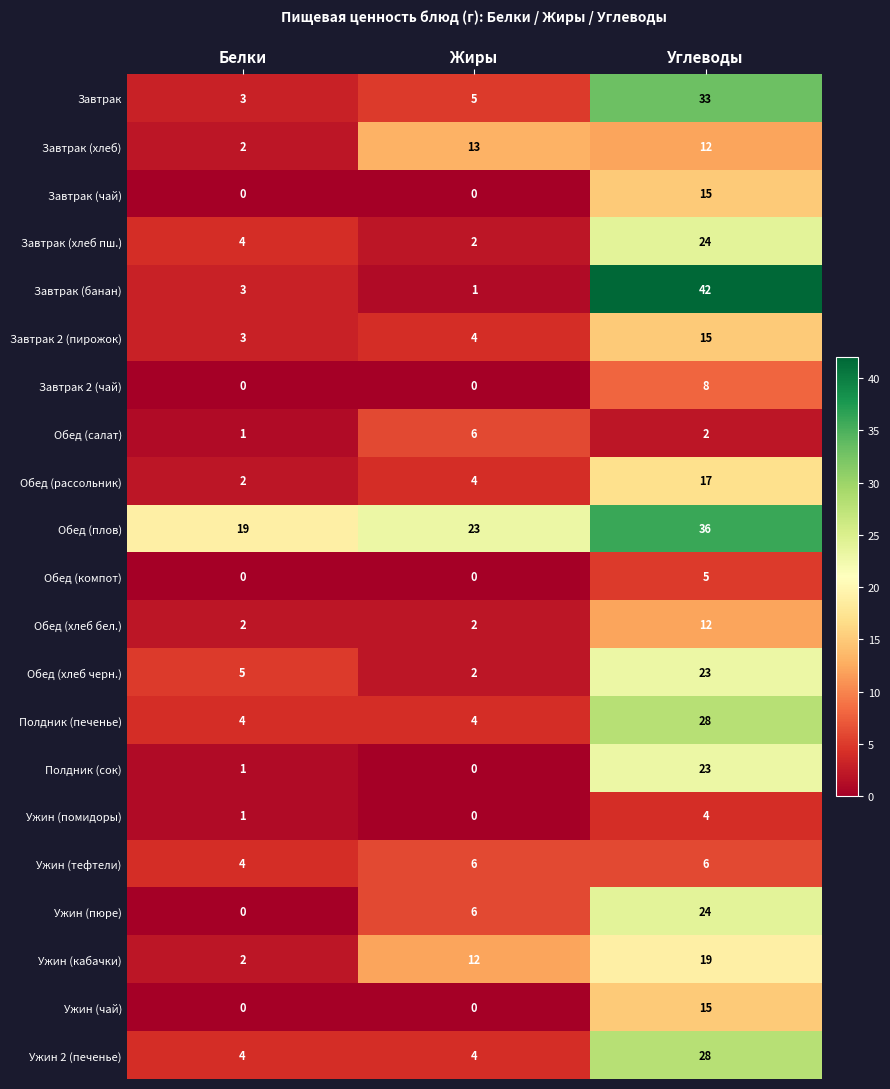

The value of Завтрак (хлеб) at Жиры is 13. True or false?

True